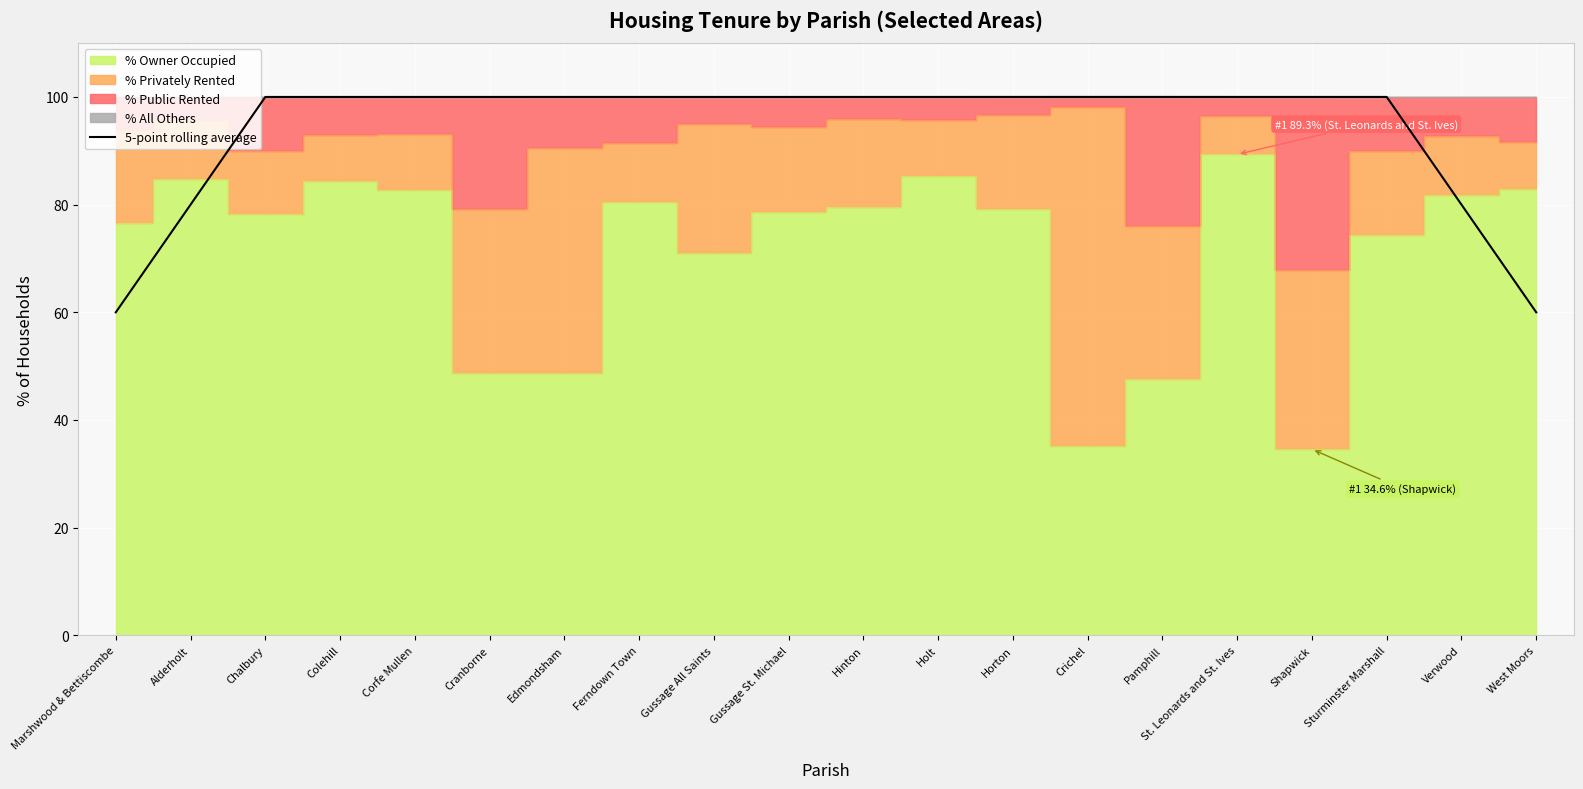

Is it true that the value at West Moors is 103.8?

False